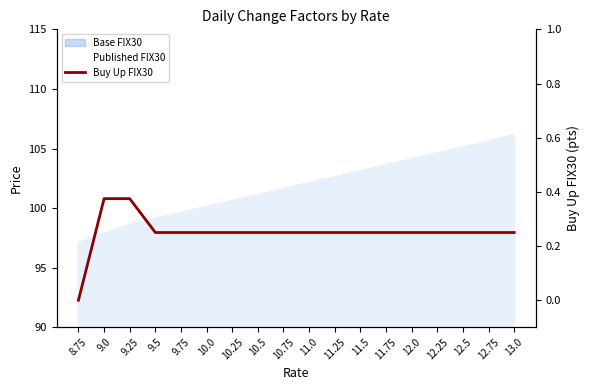

Which category has the lowest value across all series?

8.75